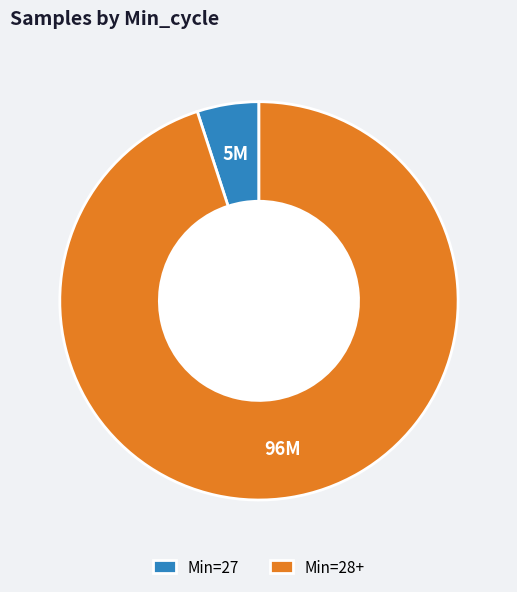

Which slice is the smallest?

Min=27